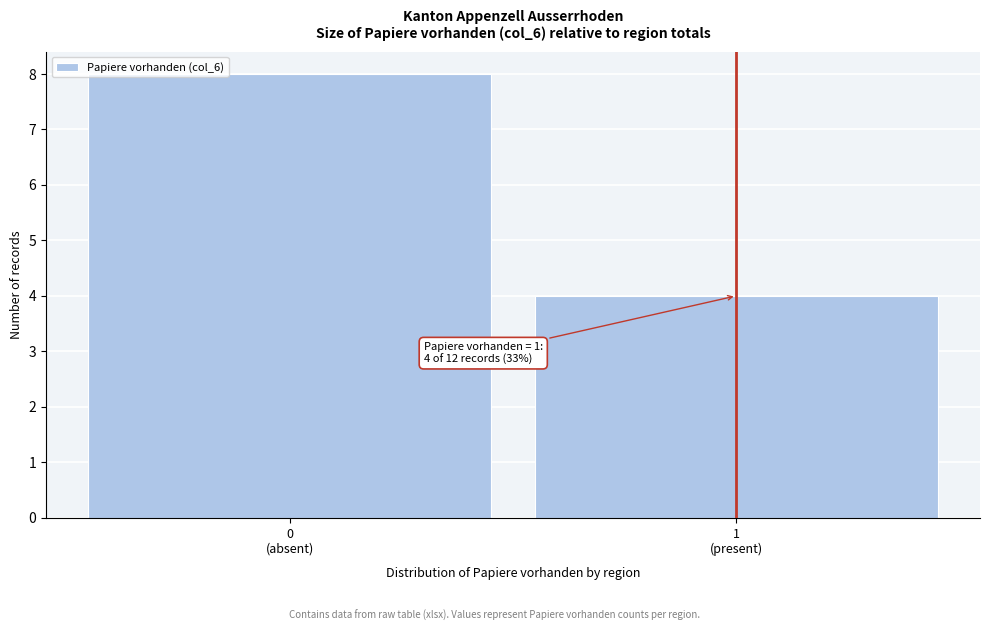

Reading right to left, list all the values displayed in this chart.

4	8